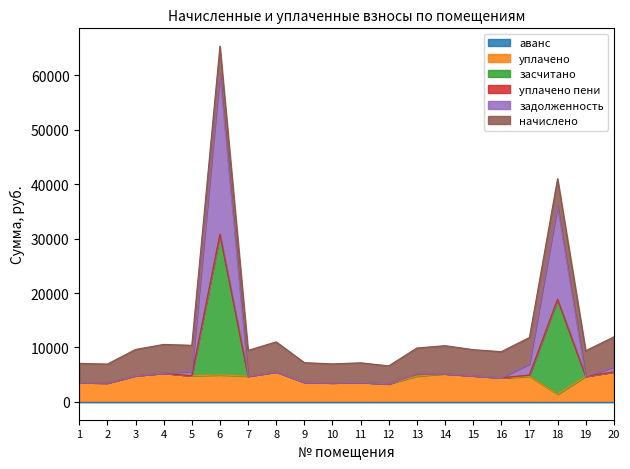

How many lines are shown in the chart?

6